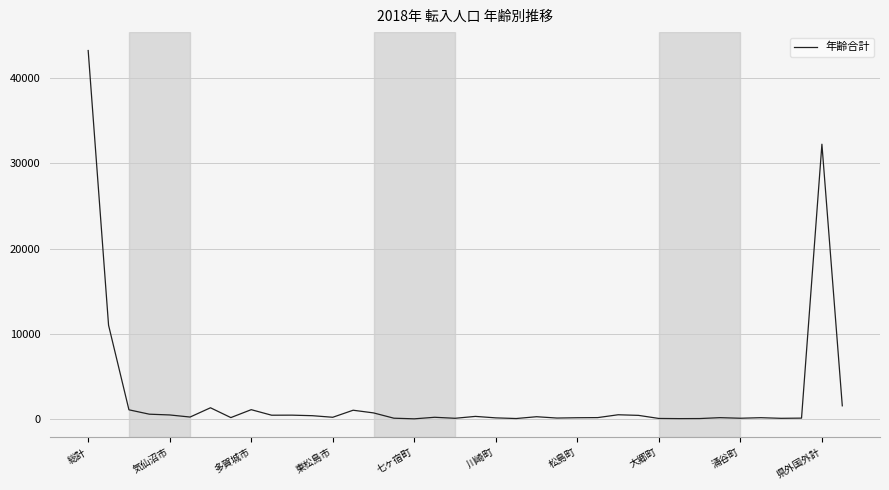

What is the minimum value shown in the chart?

8